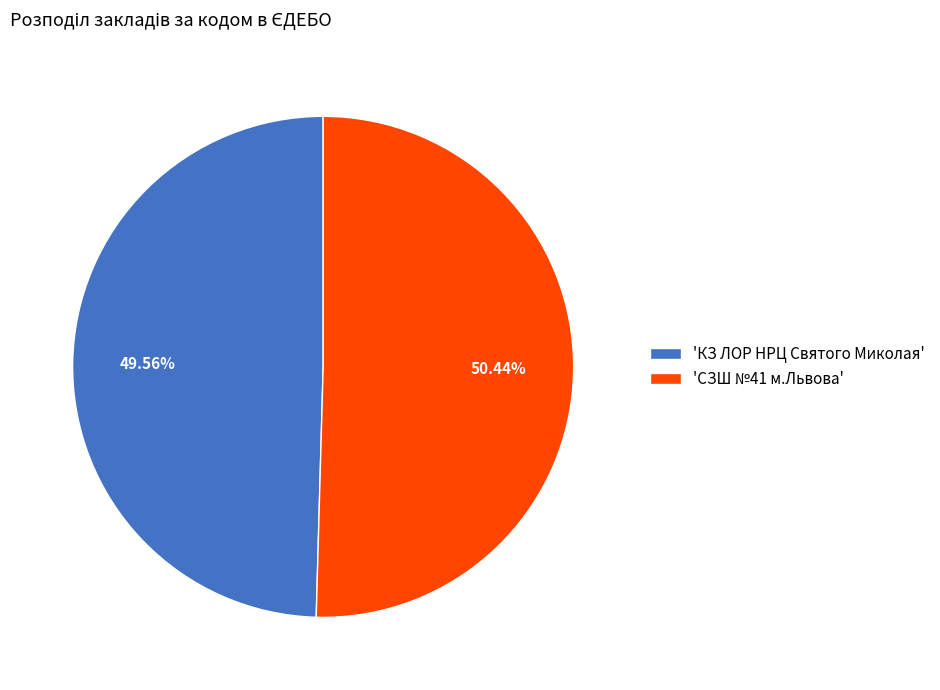

Approximately how many times larger is the value at 'КЗ ЛОР НРЦ Святого Миколая' compared to 'СЗШ №41 м.Львова'?

1.0